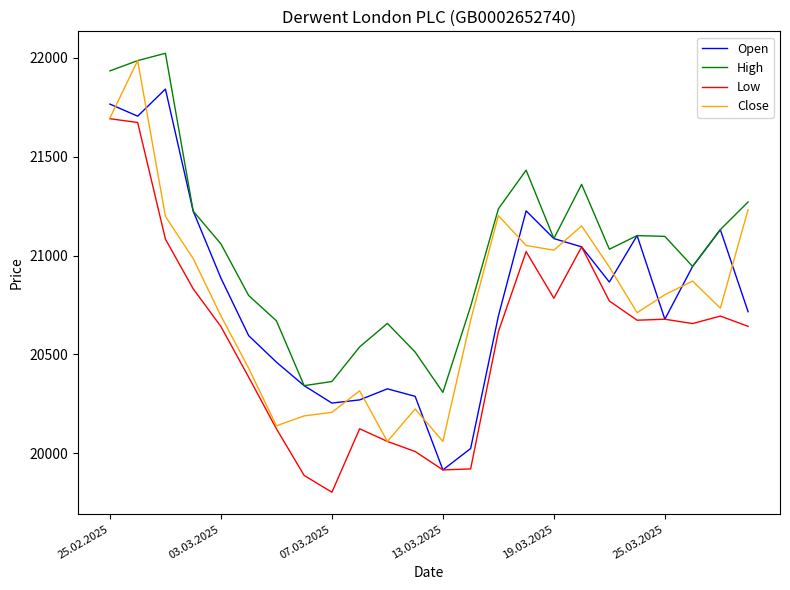

True or false: Close and Open intersect in this chart.

True